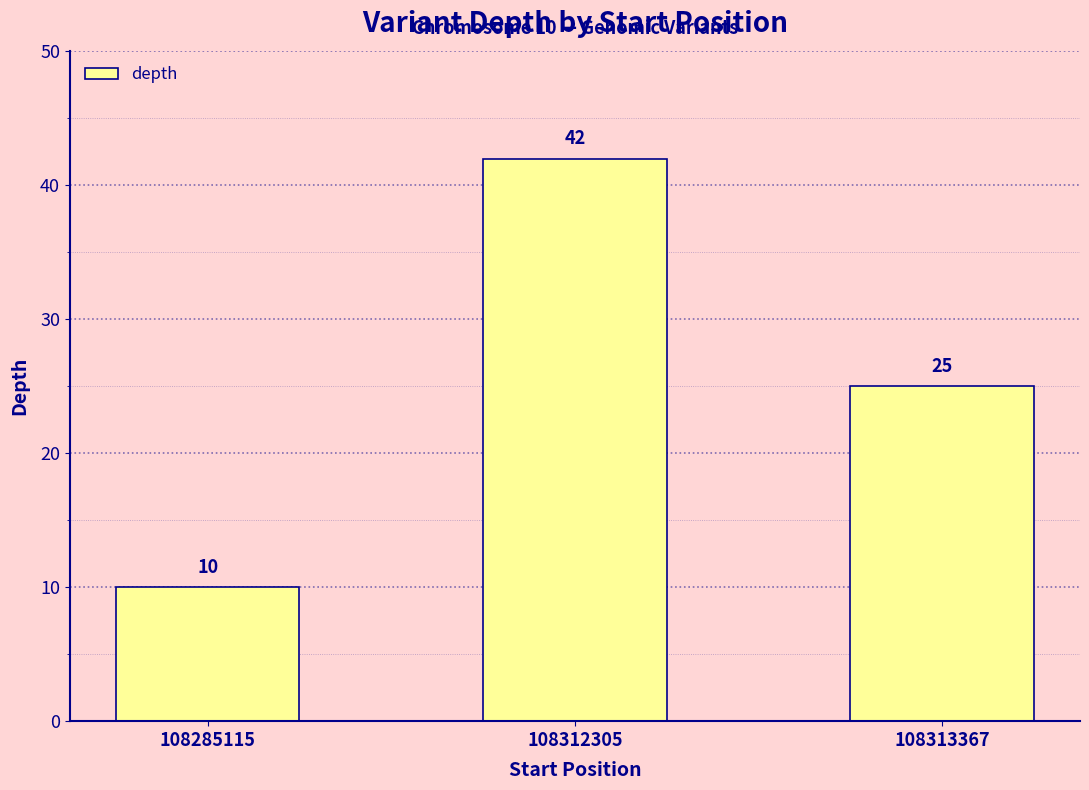

Does the chart contain any negative values?

No